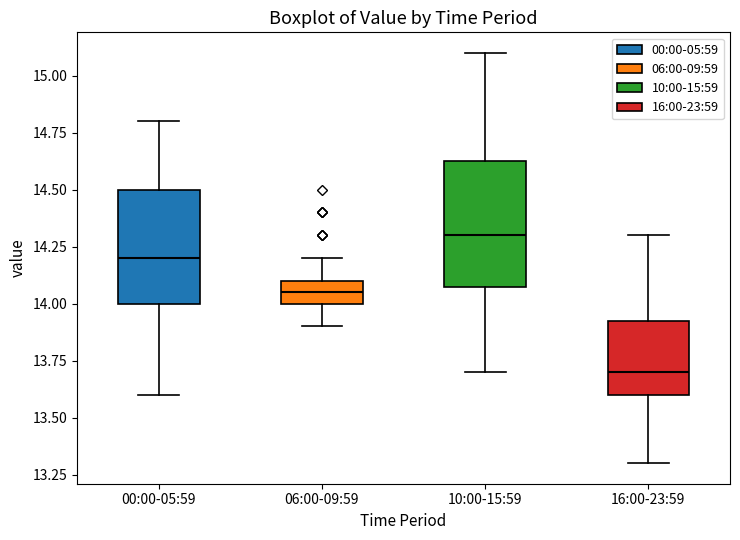

Reading left to right, read every box against the y-axis: the position of its median line, the range the box covers, and the ends of its whiskers. The values are not printed on the chart, so give them approximately, as read against the axis.

00:00-05:59: median 14.20, box 14.00 to 14.50, whiskers 13.60 to 14.80
06:00-09:59: median 14.05, box 14.00 to 14.10, whiskers 13.90 to 14.20
10:00-15:59: median 14.30, box 14.10 to 14.65, whiskers 13.70 to 15.10
16:00-23:59: median 13.70, box 13.60 to 13.95, whiskers 13.30 to 14.30